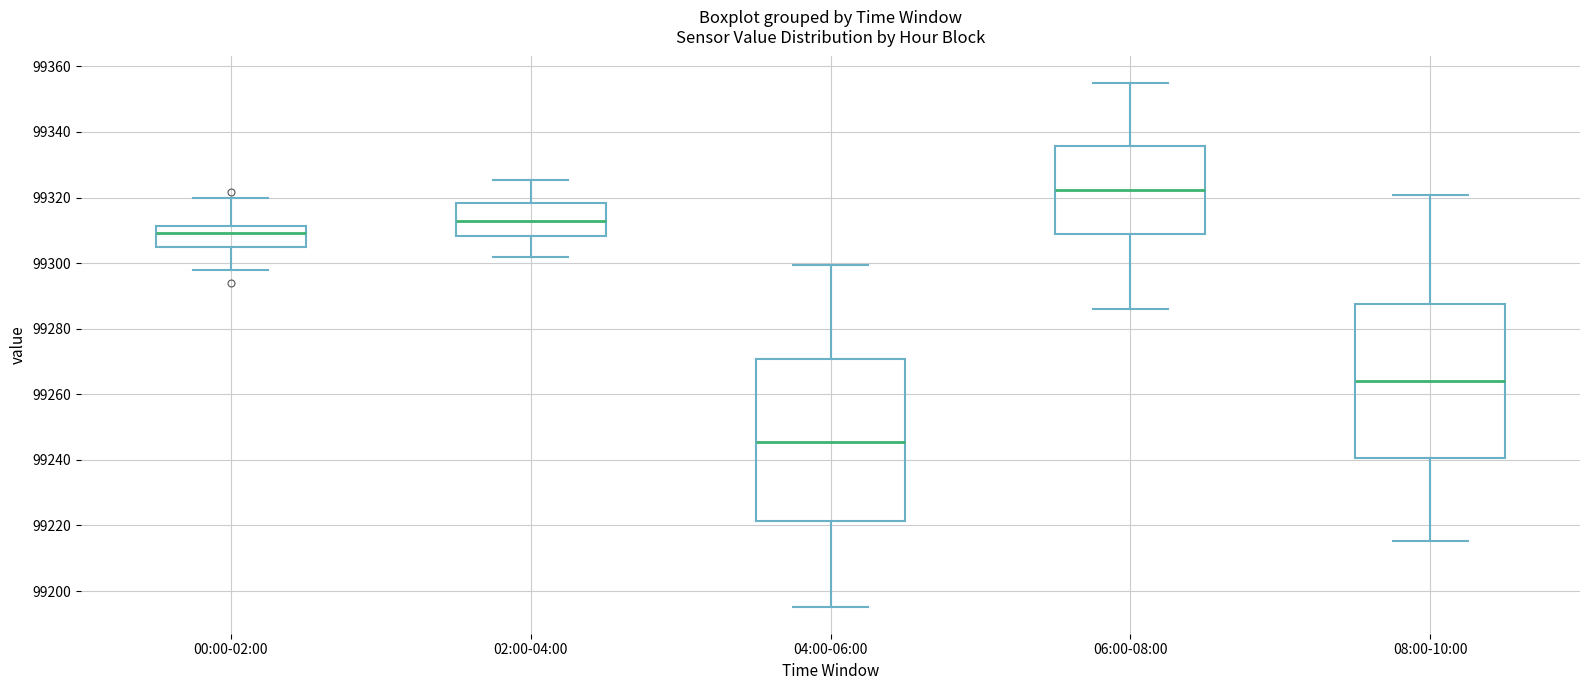

Which box has the lowest median line?

04:00-06:00